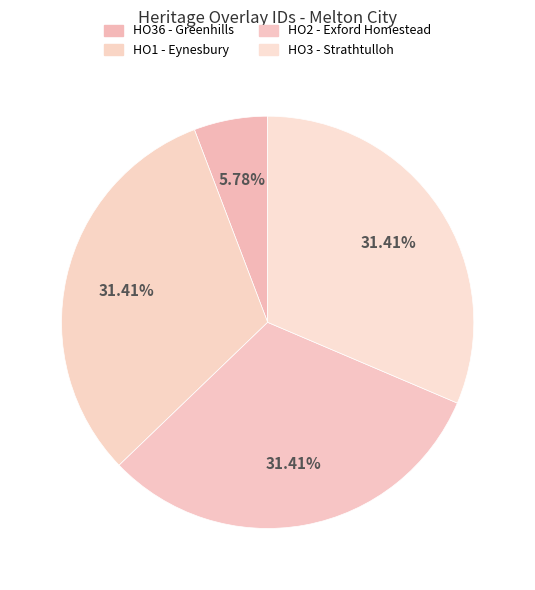

To the nearest percent, what is the difference between the largest and smallest slice percentages?

26%